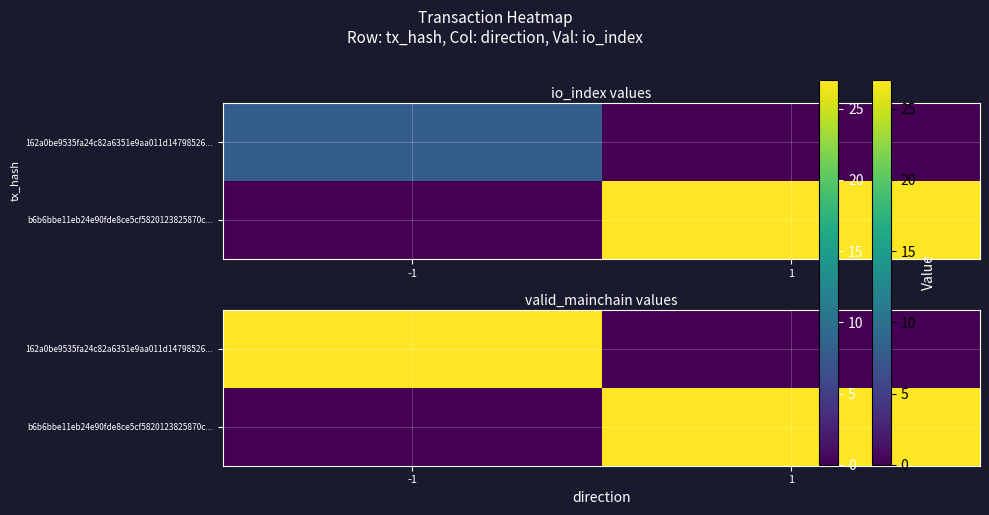

List the labels in order of b6b6bbe11eb24e90fde8ce5cf5820123825870c... value, largest first.

1, -1